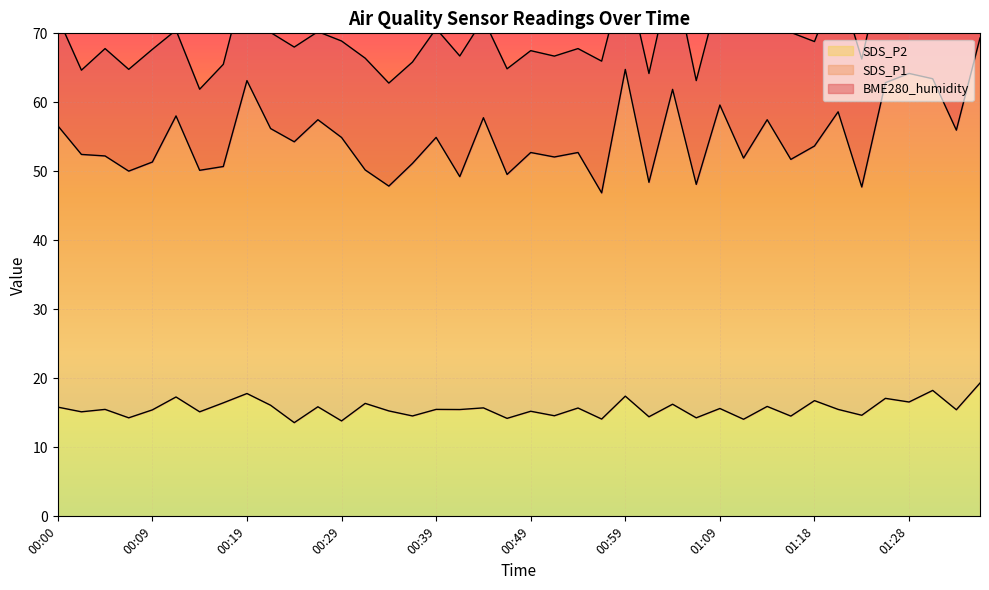

True or false: SDS_P2 has a value of 16.8 at 01:18.

True